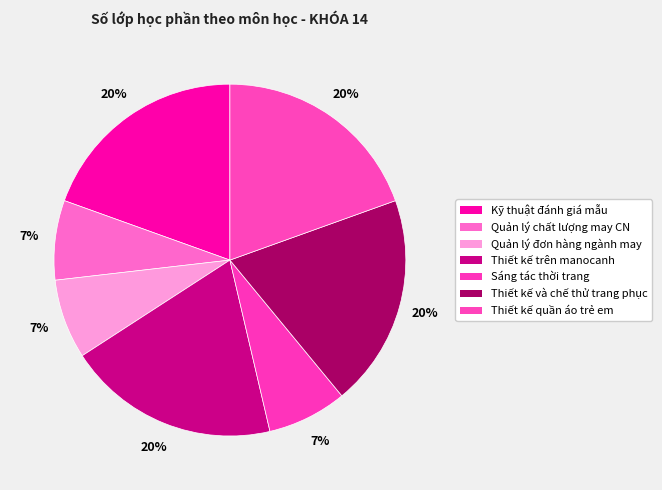

What is the largest slice in the pie chart?

Kỹ thuật đánh giá mẫu